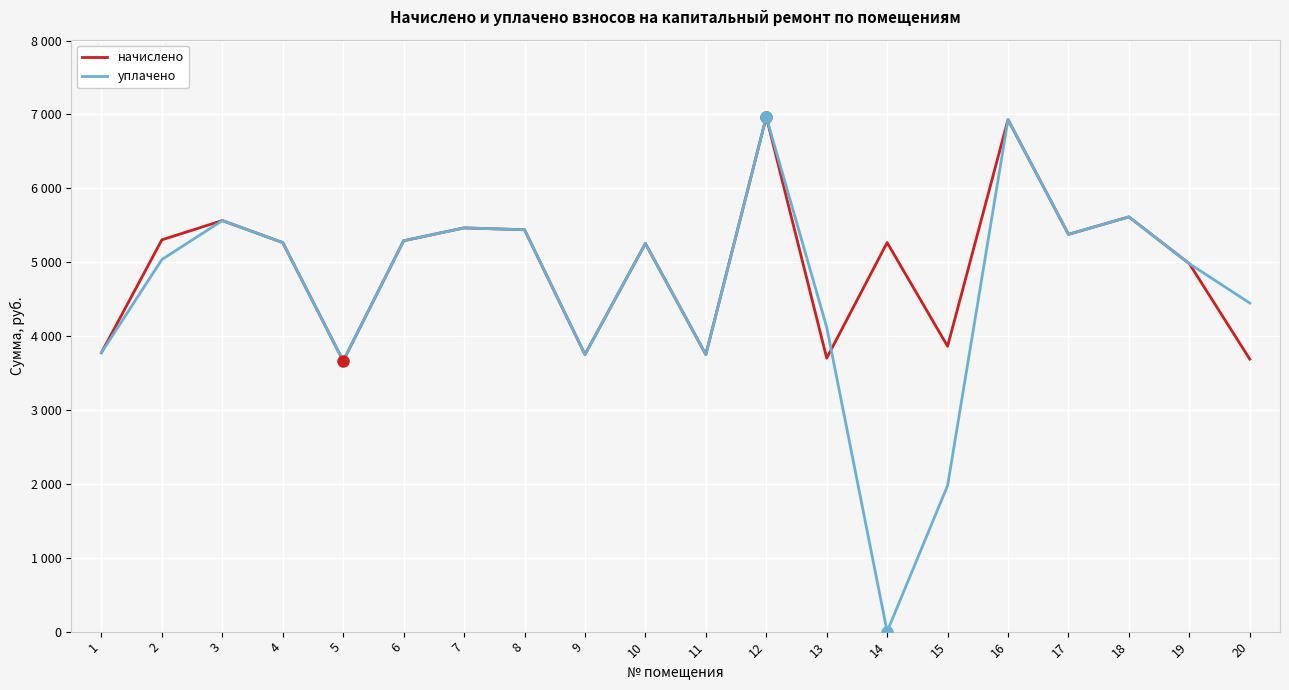

What are all the series names shown in the legend?

начислено, уплачено